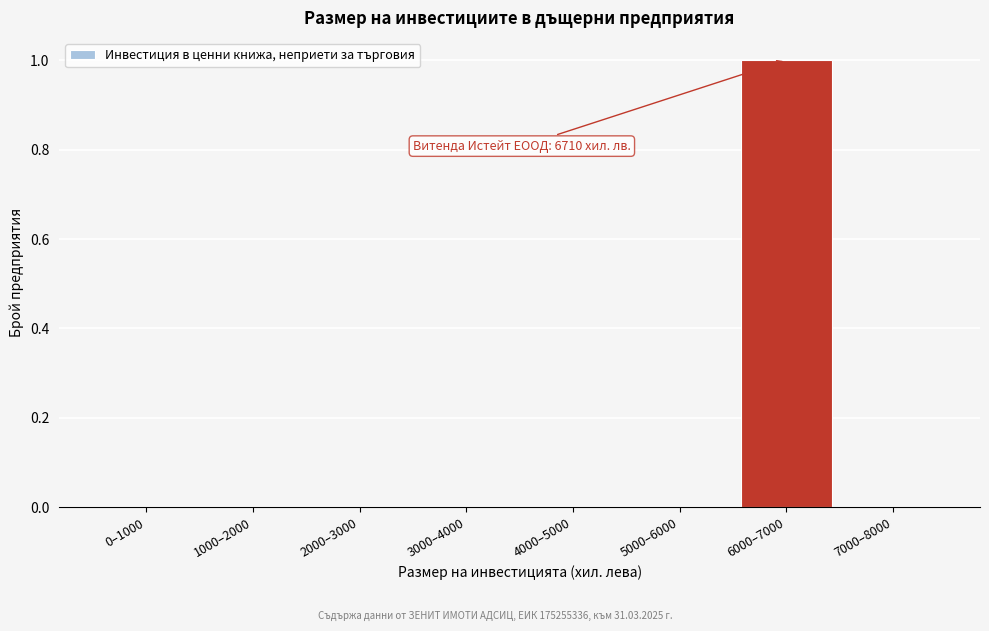

Reading left to right, what are all the values shown in this chart?

0–1000=0	1000–2000=0	2000–3000=0	3000–4000=0	4000–5000=0	5000–6000=0	6000–7000=1	7000–8000=0